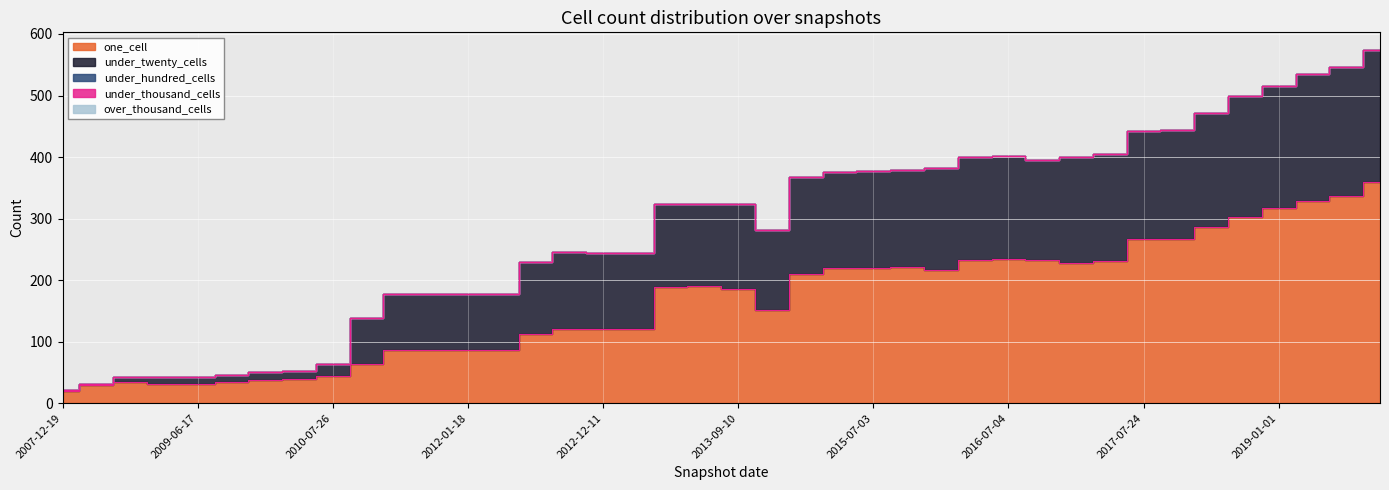

At how many categories does at least one series exceed 307?

4